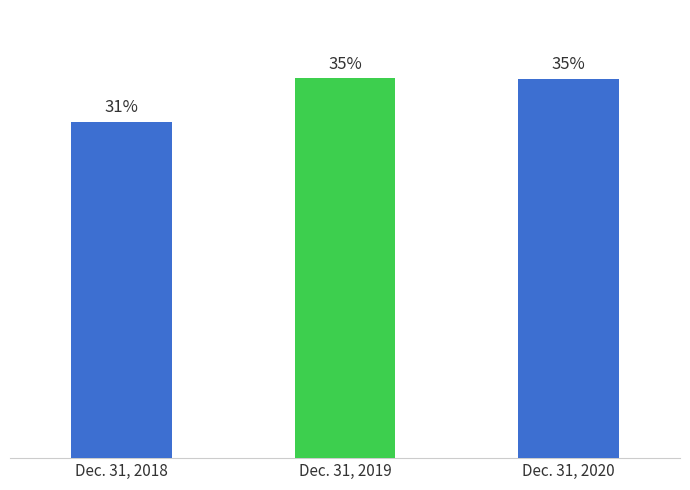

Are the bars horizontal?

No